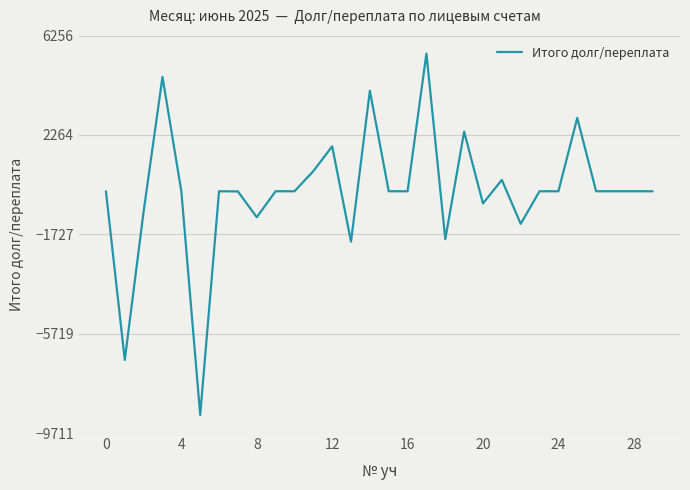

What is the maximum value shown in the chart?

5530.1